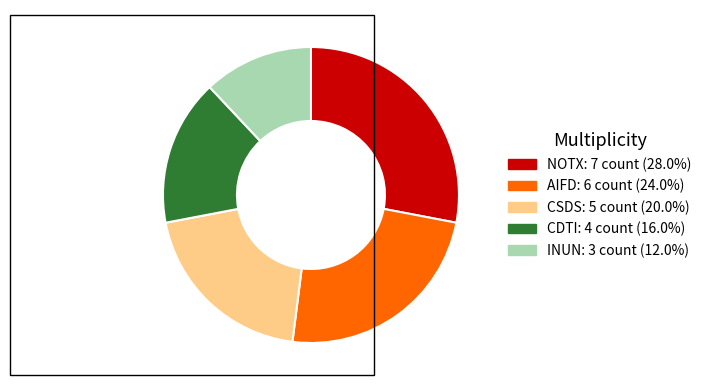

Between CDTI and CSDS, which is larger?

CSDS